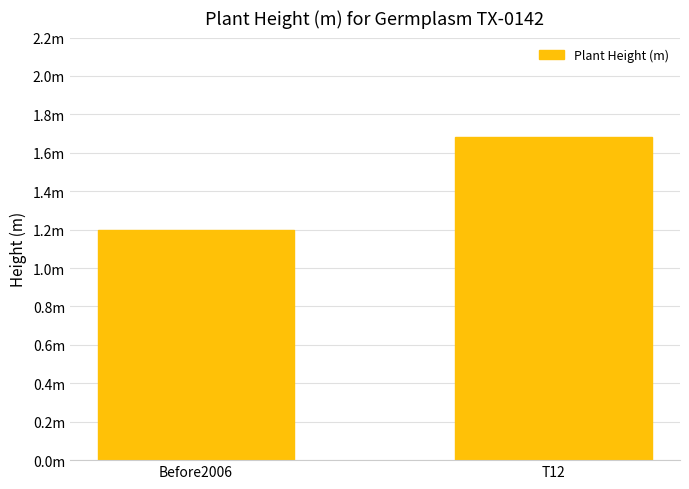

Are the bars grouped side by side (vs. stacked)?

No